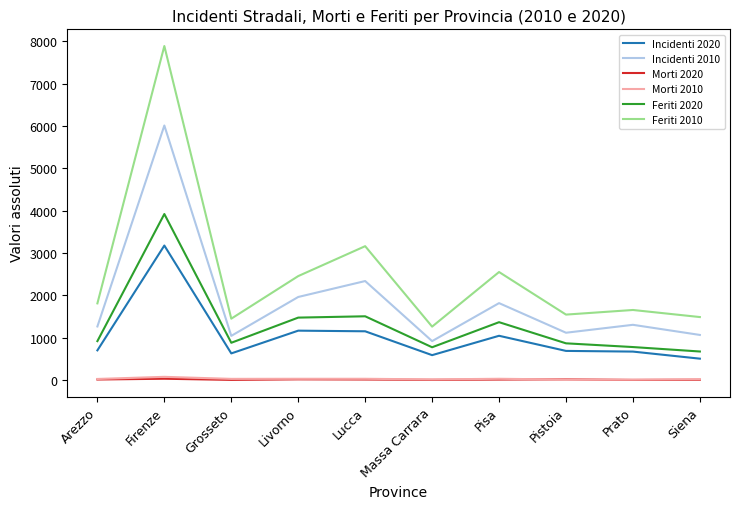

What is the total value across all series at Massa Carrara?

3580